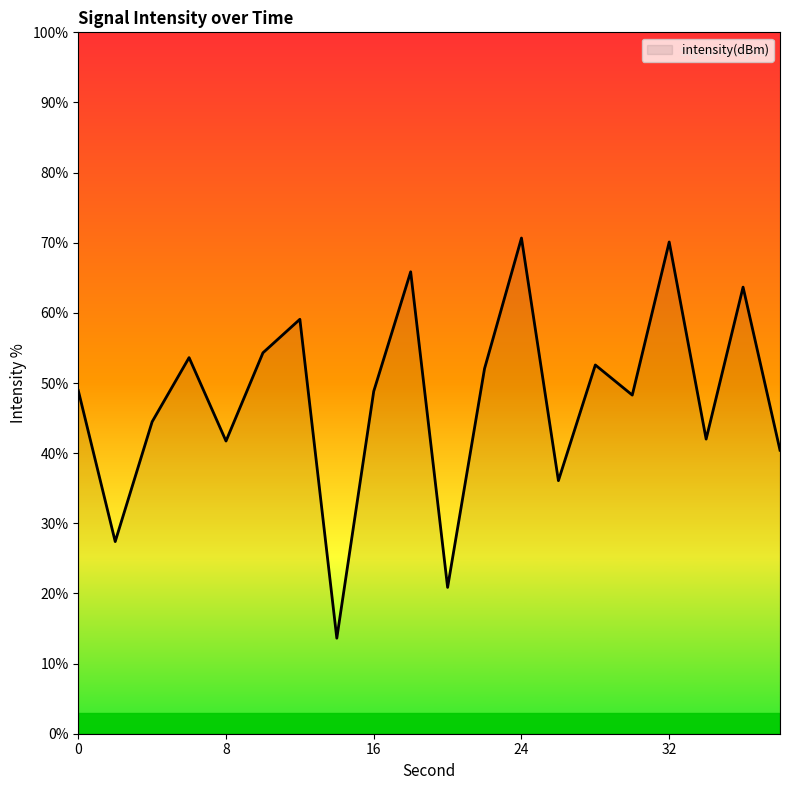

What is the difference between the maximum and minimum values?

57.1